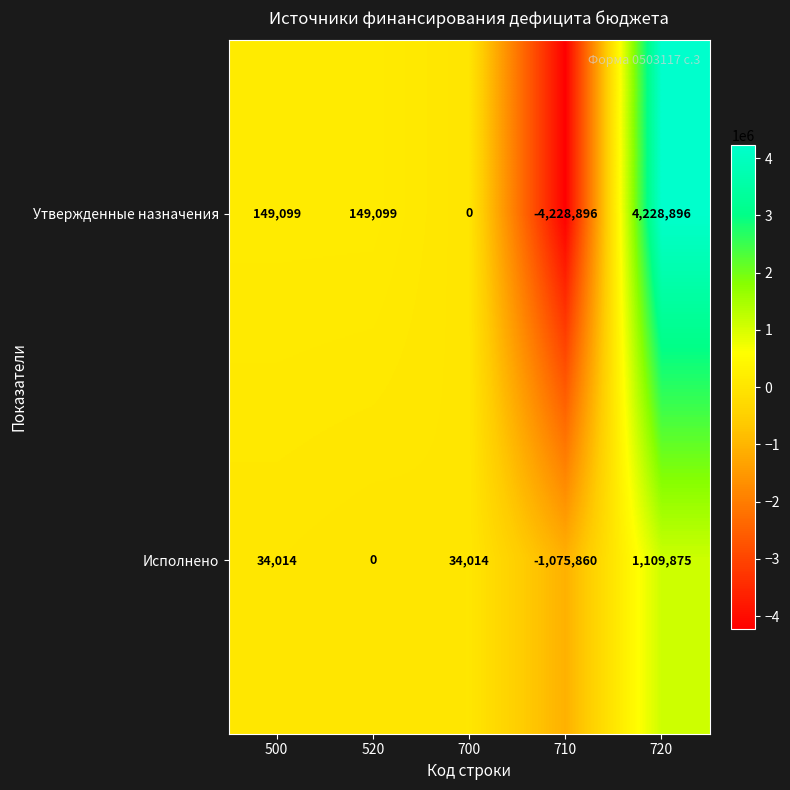

What is the sum of all Утвержденные назначения values?

298198